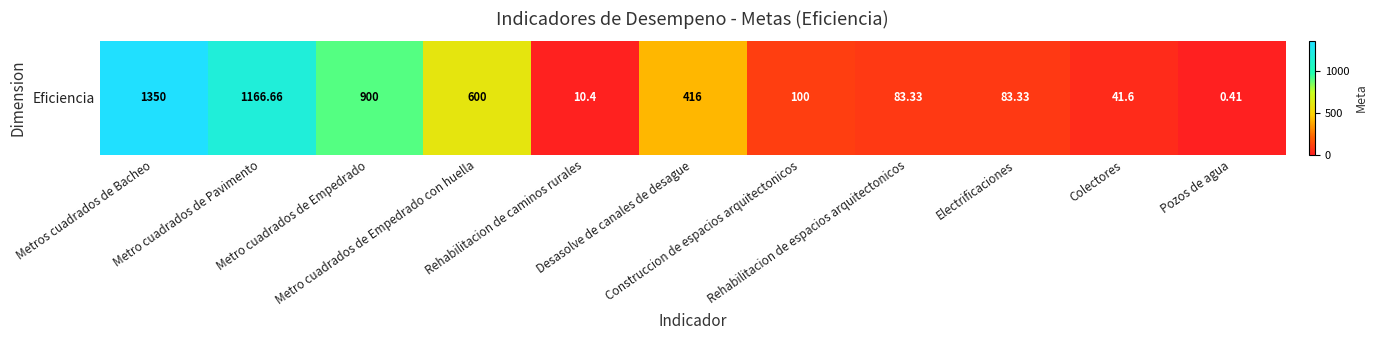

Which has a higher value, Rehabilitacion de espacios arquitectonicos or Desasolve de canales de desague?

Desasolve de canales de desague